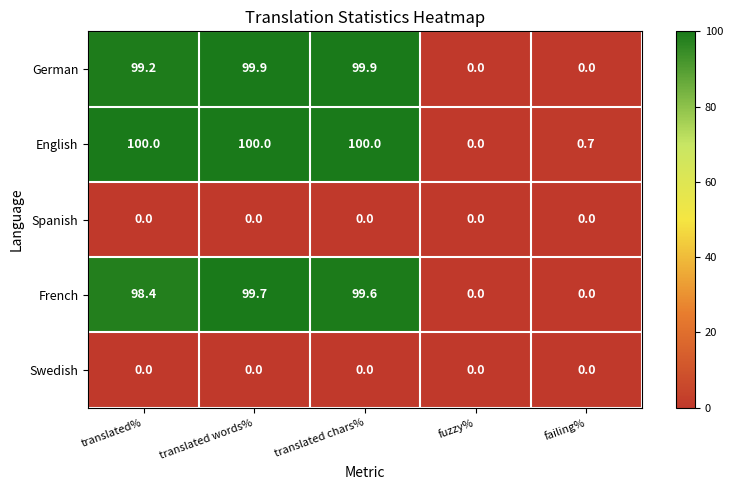

How many categories are shown in the chart?

5